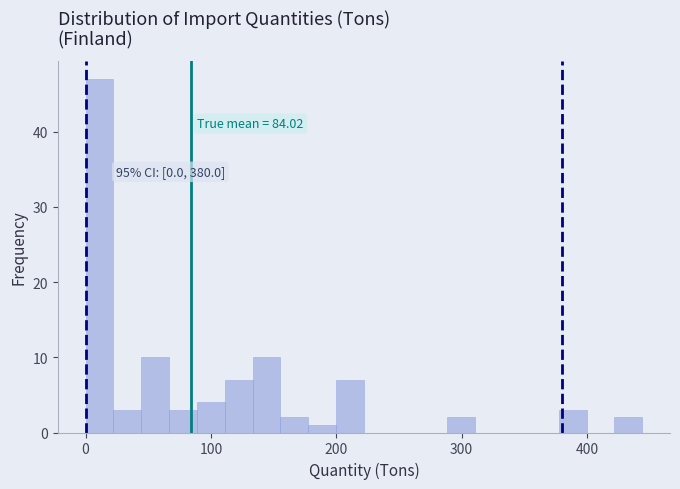

Around what value on the x-axis is the tallest bar? Give the approximate position of its centre, as read against the axis.

10